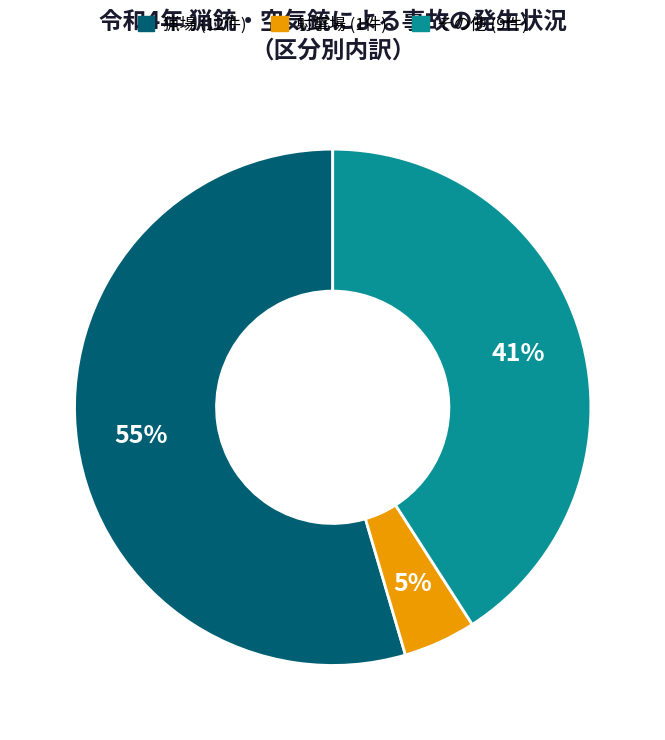

To the nearest percent, what percentage of the pie is その他?

41%